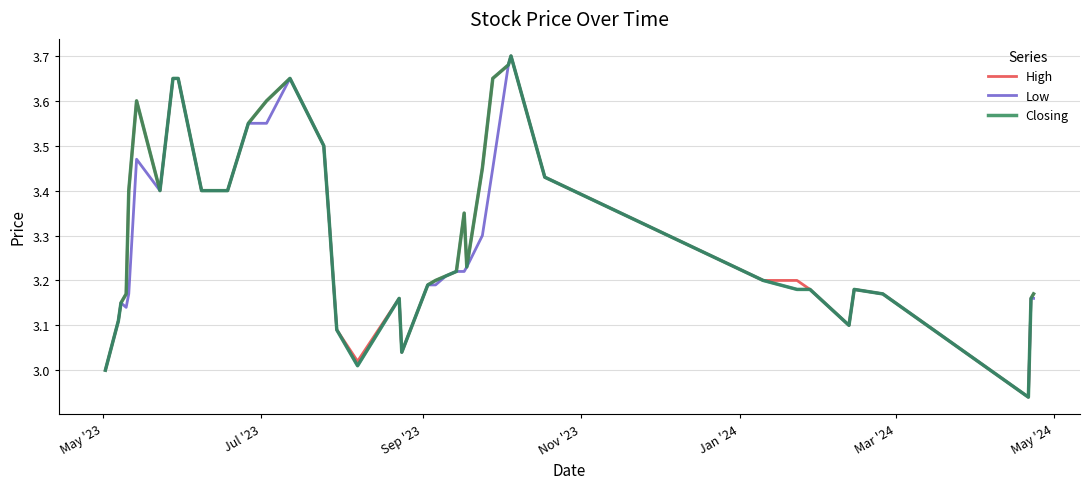

What are all the series names shown in the legend?

High, Low, Closing